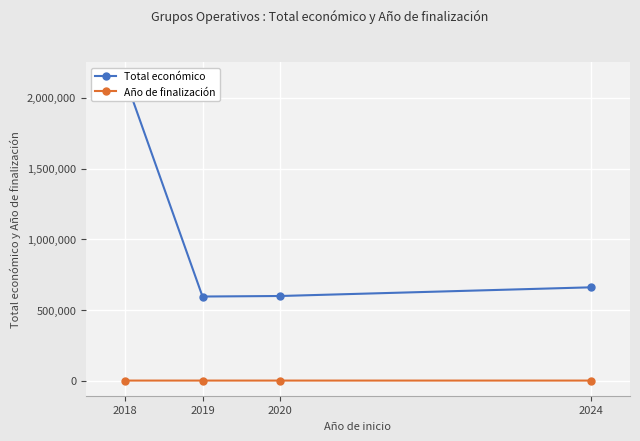

Reading right to left, list all the values displayed in this chart.

Total económico: 661036.0	599636.0	595917.5	2142891.3
Año de finalización: 2027.0	2021.0	2021.0	2020.0